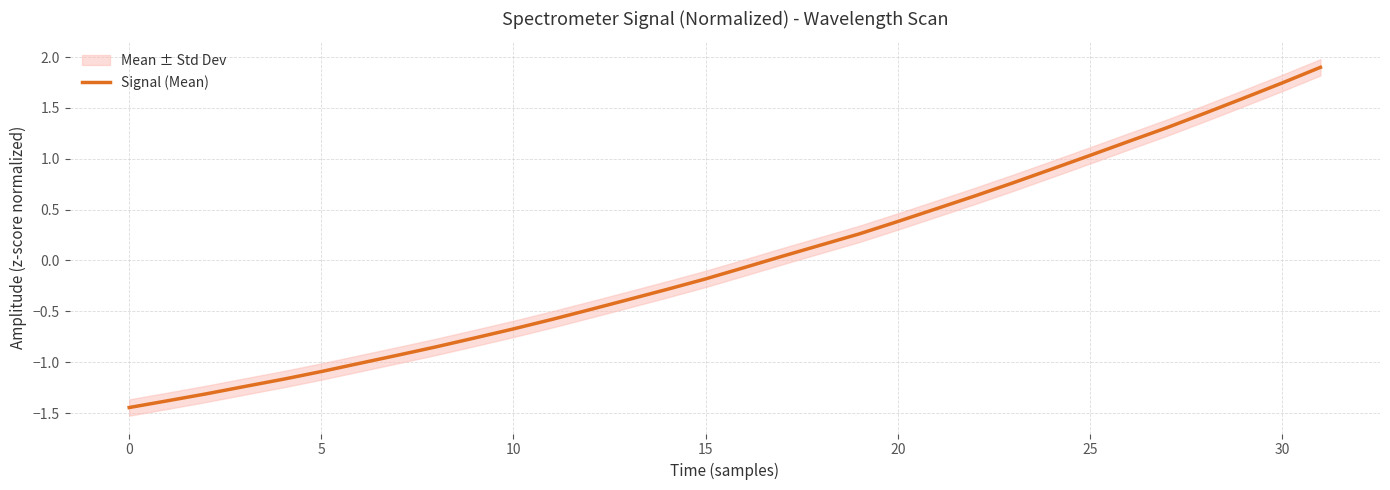

Does the chart display data point markers on the line(s)?

No